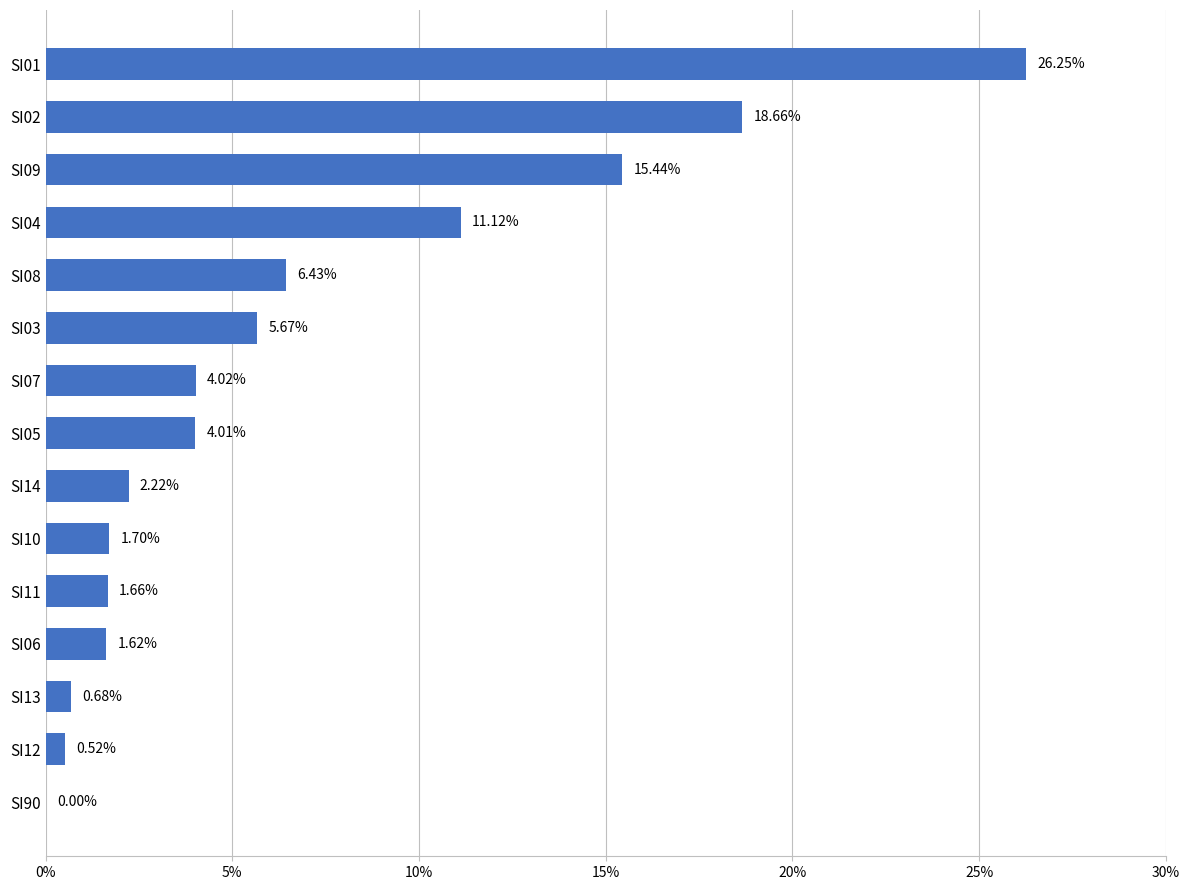

Between SI08 and SI12, which is larger?

SI08